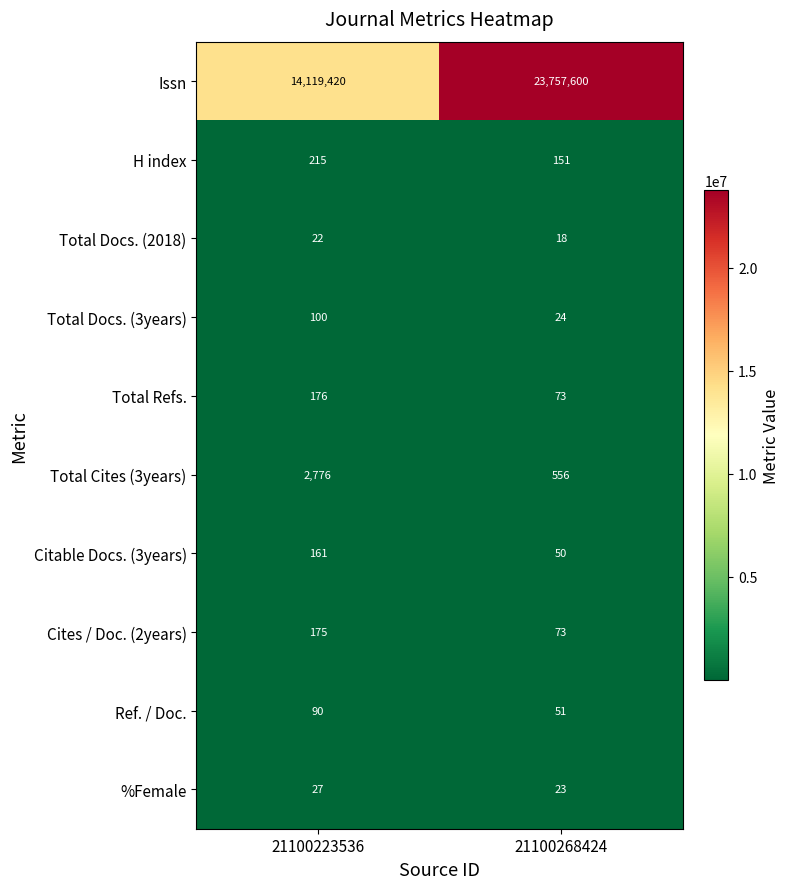

True or false: Total Docs. (2018) has a value of 18 at 21100268424.

True